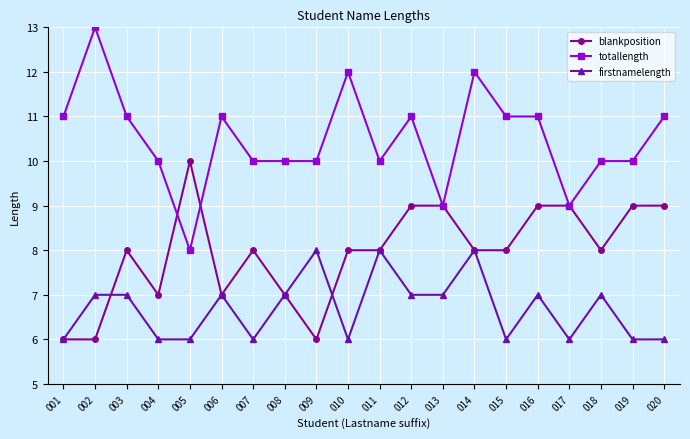

Reading left to right, transcribe all the data shown in this chart.

blankposition: 001=6	002=6	003=8	004=7	005=10	006=7	007=8	008=7	009=6	010=8	011=8	012=9	013=9	014=8	015=8	016=9	017=9	018=8	019=9	020=9
totallength: 001=11	002=13	003=11	004=10	005=8	006=11	007=10	008=10	009=10	010=12	011=10	012=11	013=9	014=12	015=11	016=11	017=9	018=10	019=10	020=11
firstnamelength: 001=6	002=7	003=7	004=6	005=6	006=7	007=6	008=7	009=8	010=6	011=8	012=7	013=7	014=8	015=6	016=7	017=6	018=7	019=6	020=6